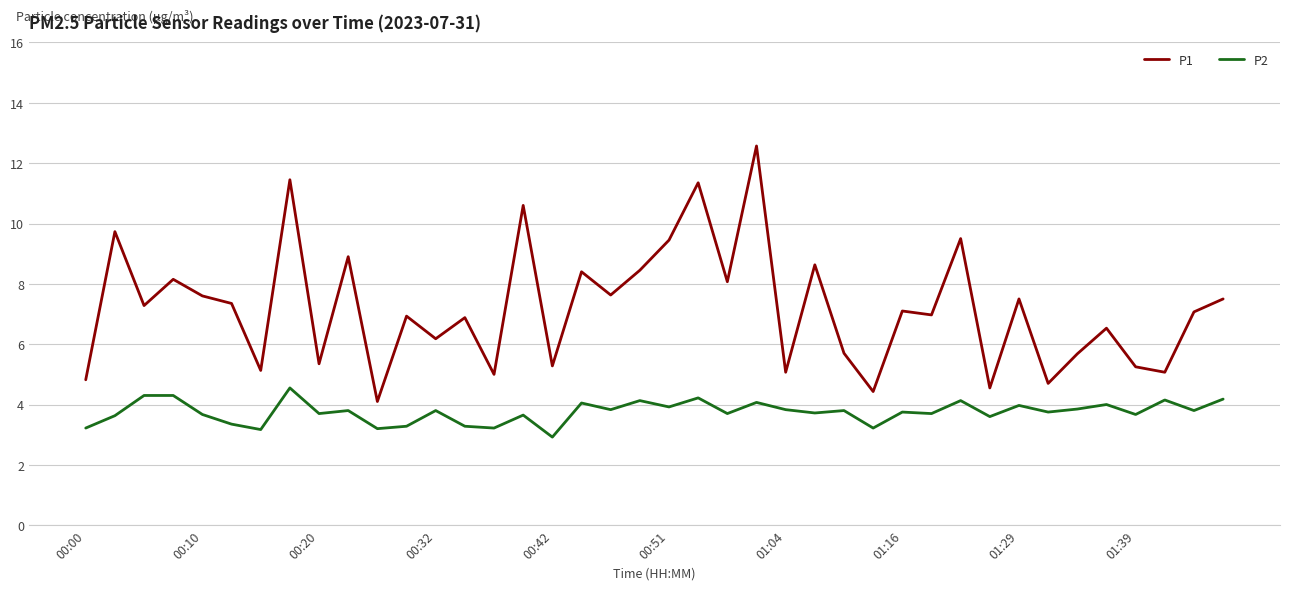

What is the greatest value displayed?

12.6